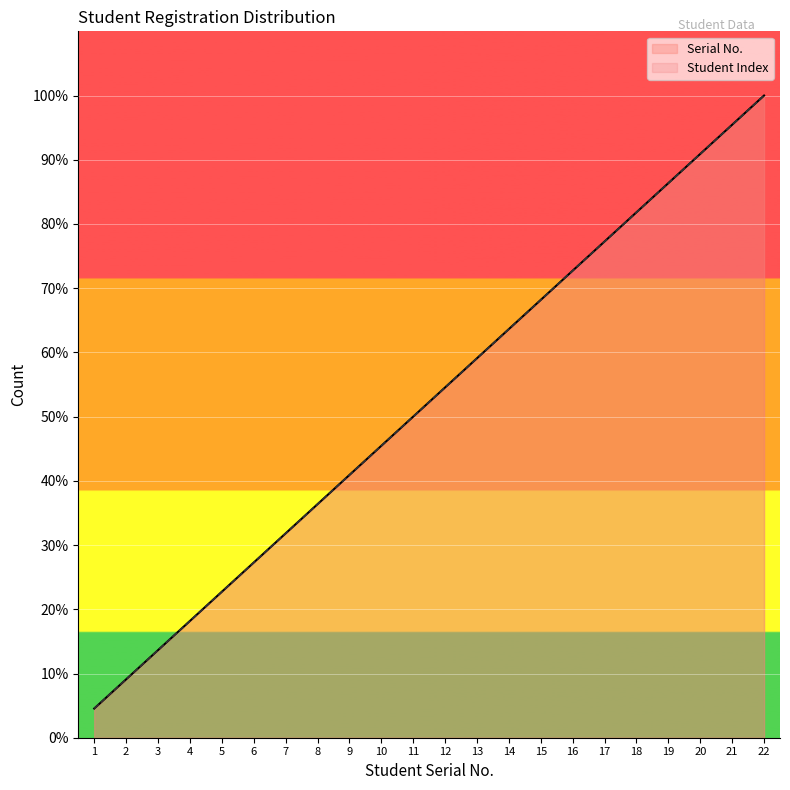

What is the difference between the maximum and minimum values in the Serial No. series?

95.5